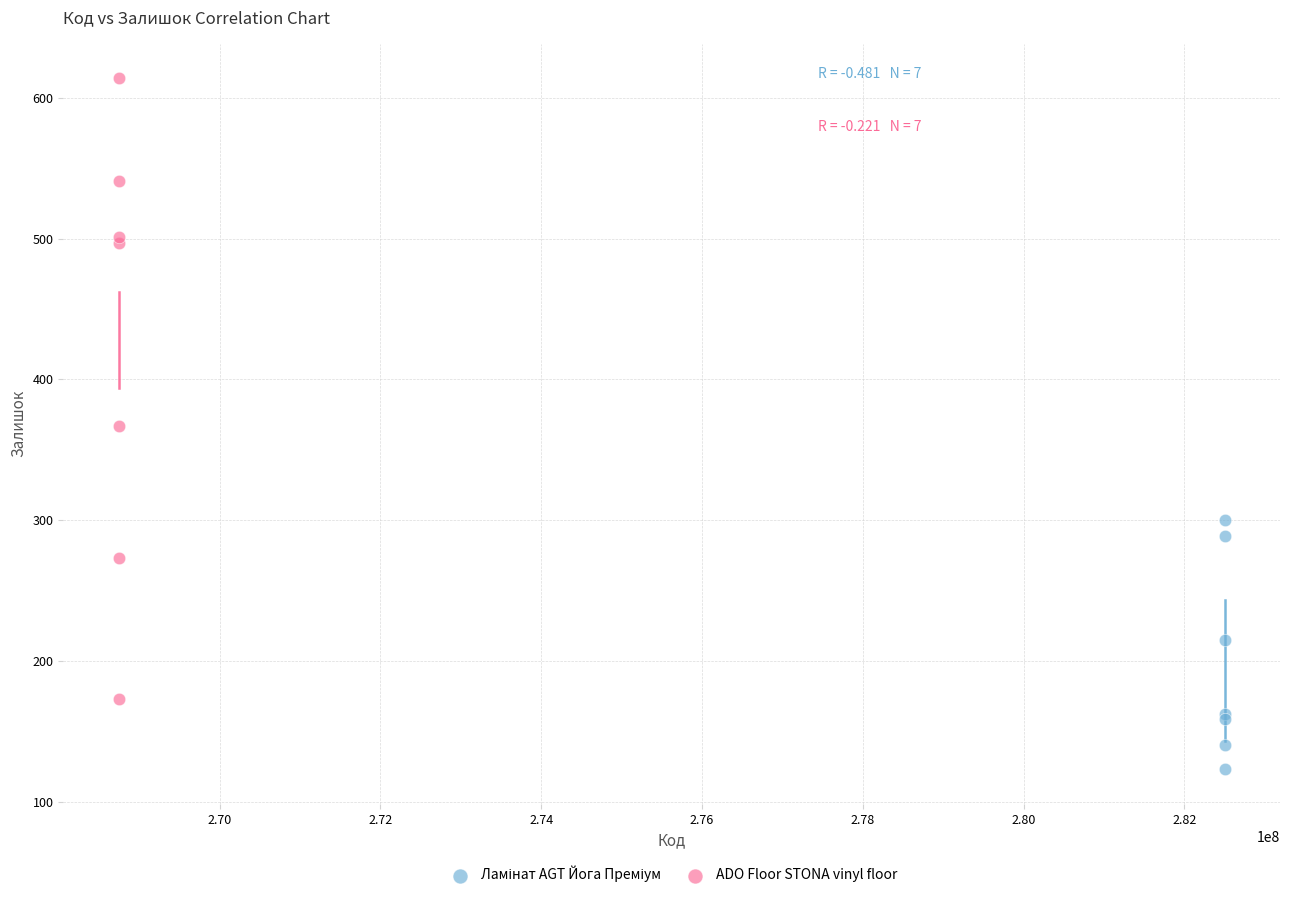

Which series has the widest spread of Y values?

ADO Floor STONA vinyl floor